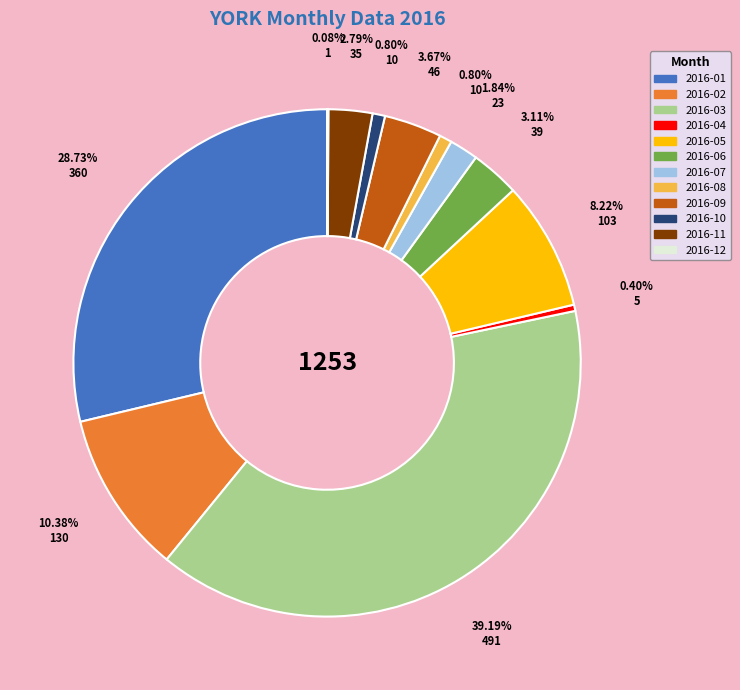

To the nearest percent, what is the difference between the largest and smallest slice percentages?

39%